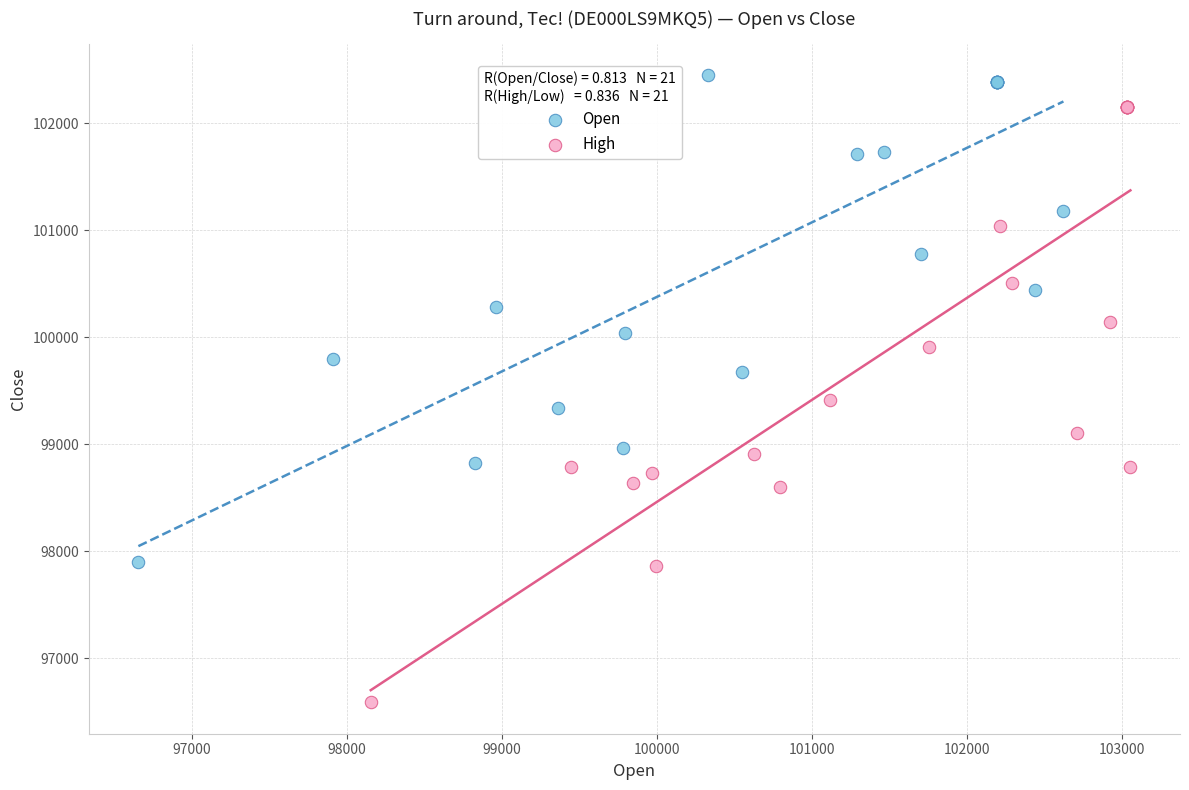

Which series reaches the minimum Y coordinate?

High